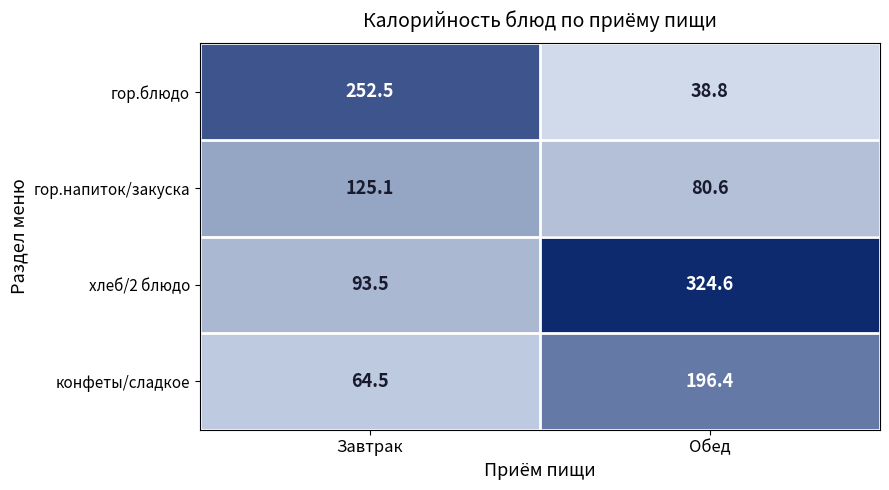

At which category is the sum across all series the highest?

Обед